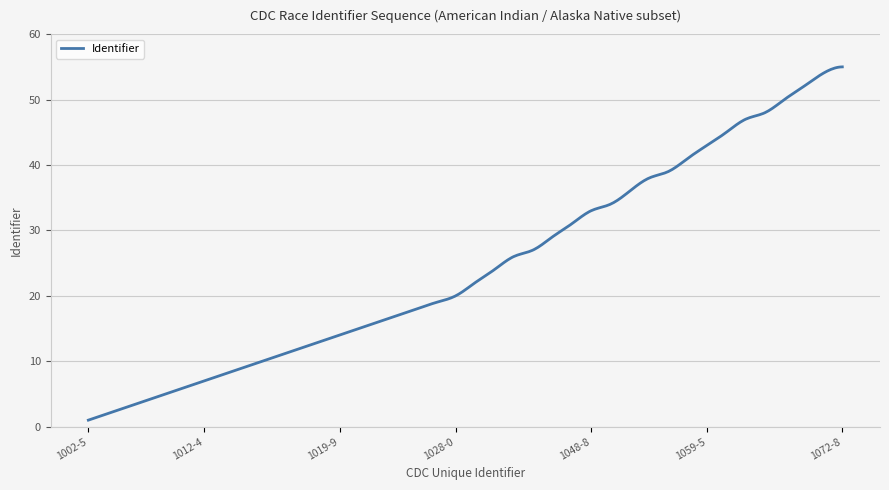

What is the maximum value shown in the chart?

55.0